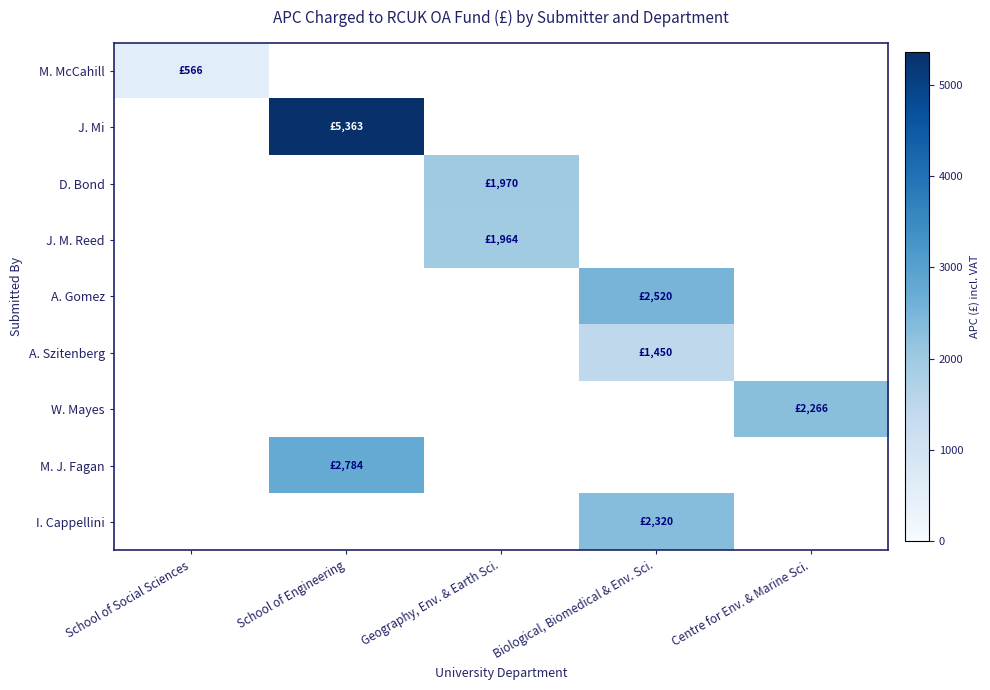

What is the total value across all series at Geography, Env. & Earth Sci.?

3934.9